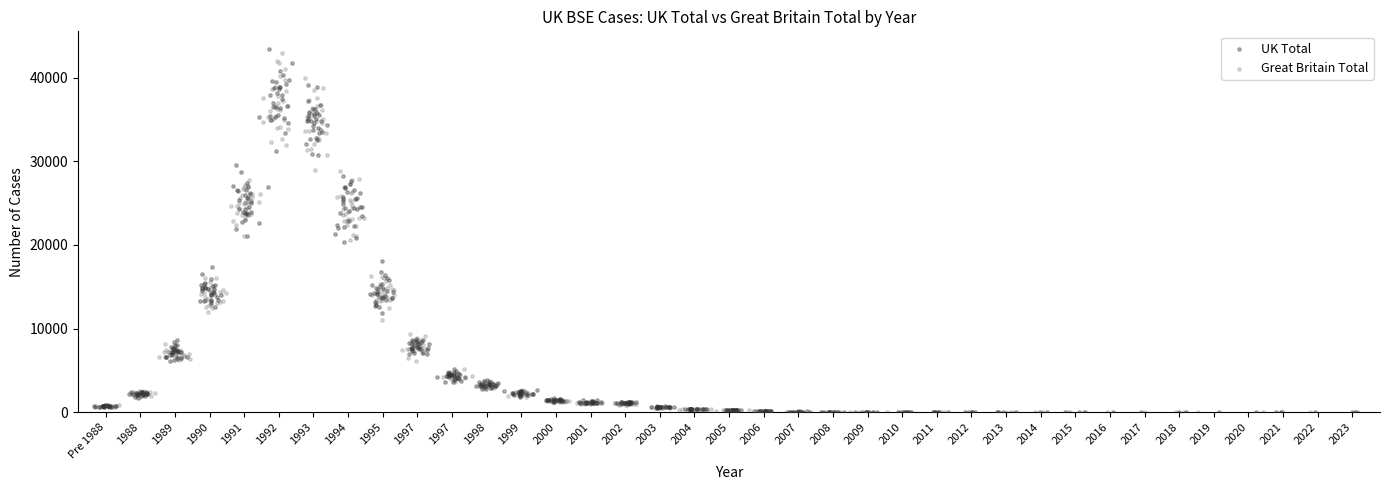

Which series has the widest spread of Y values?

UK Total